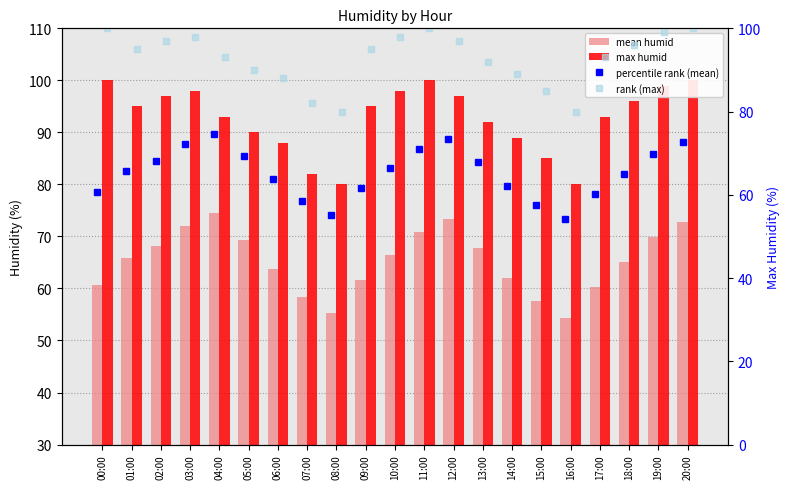

Reading left to right, extract all data points from this chart.

mean humid: 60.7	65.8	68.2	72.1	74.5	69.3	63.8	58.4	55.2	61.7	66.4	70.9	73.3	67.8	62.1	57.6	54.3	60.2	65.1	69.8	72.7
max humid: 100.0	95.0	97.0	98.0	93.0	90.0	88.0	82.0	80.0	95.0	98.0	100.0	97.0	92.0	89.0	85.0	80.0	93.0	96.0	99.0	100.0
percentile rank (mean): 60.7	65.8	68.2	72.1	74.5	69.3	63.8	58.4	55.2	61.7	66.4	70.9	73.3	67.8	62.1	57.6	54.3	60.2	65.1	69.8	72.7
rank (max): 100.0	95.0	97.0	98.0	93.0	90.0	88.0	82.0	80.0	95.0	98.0	100.0	97.0	92.0	89.0	85.0	80.0	93.0	96.0	99.0	100.0